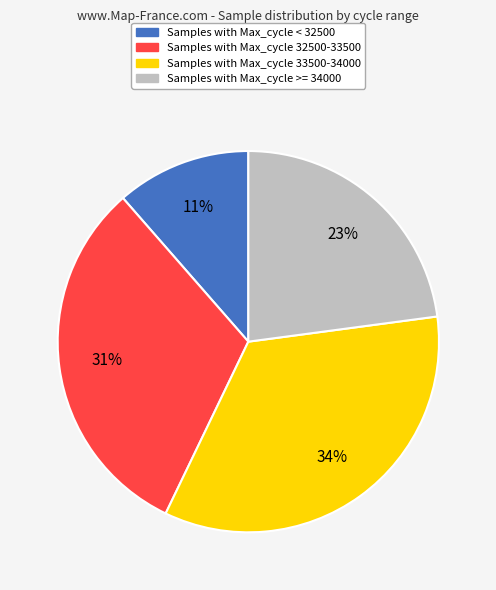

To the nearest percent, what is the difference between the largest and smallest slice percentages?

23%